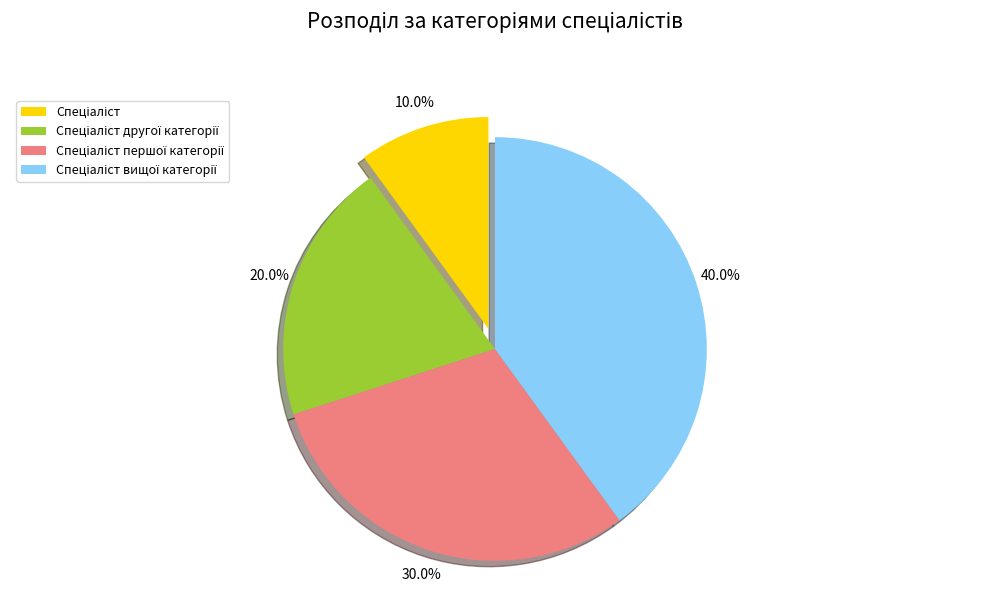

Does any single category account for the majority?

No